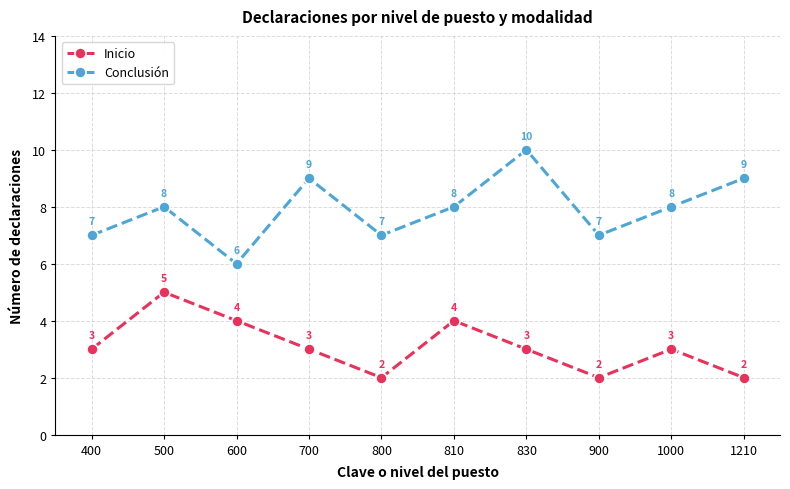

True or false: Inicio and Conclusión intersect in this chart.

False